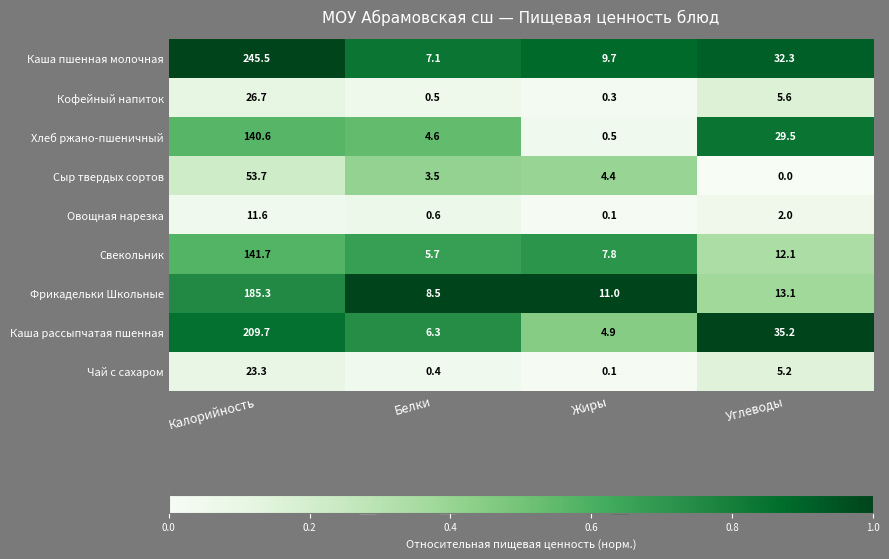

What value does the Чай с сахаром series have at Углеводы?

5.2